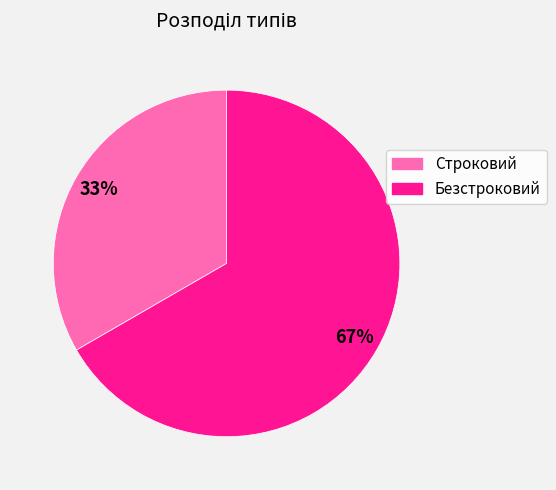

Which has a higher value, Безстроковий or Строковий?

Безстроковий